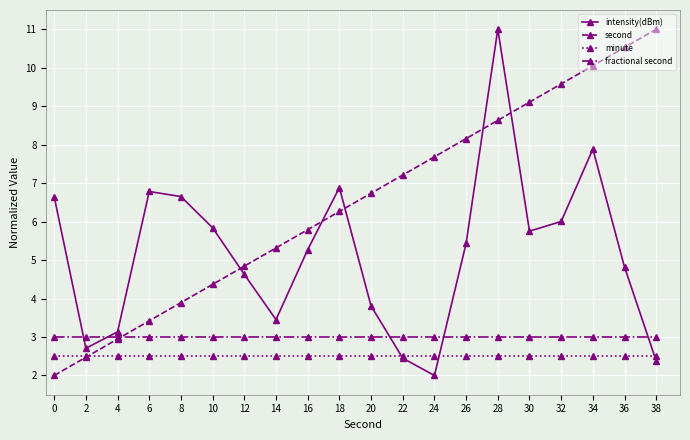

The value of minute at 20 is 0.5. True or false?

False